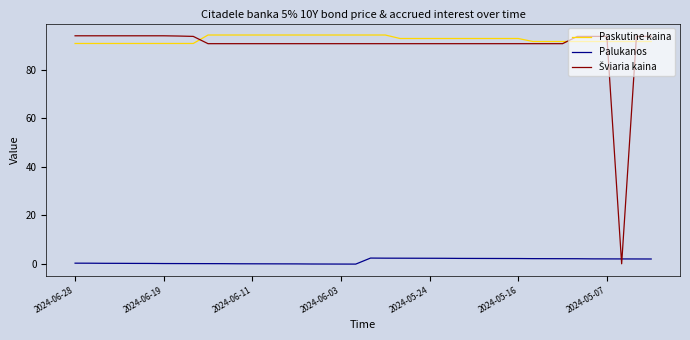

True or false: Palukanos and Paskutine kaina intersect in this chart.

False